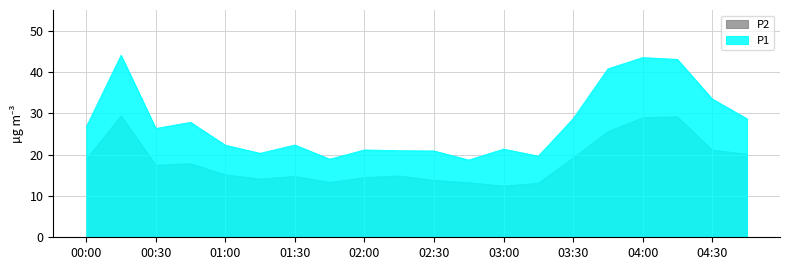

Between 02:30 and 04:45, which series saw the biggest shift?

P1